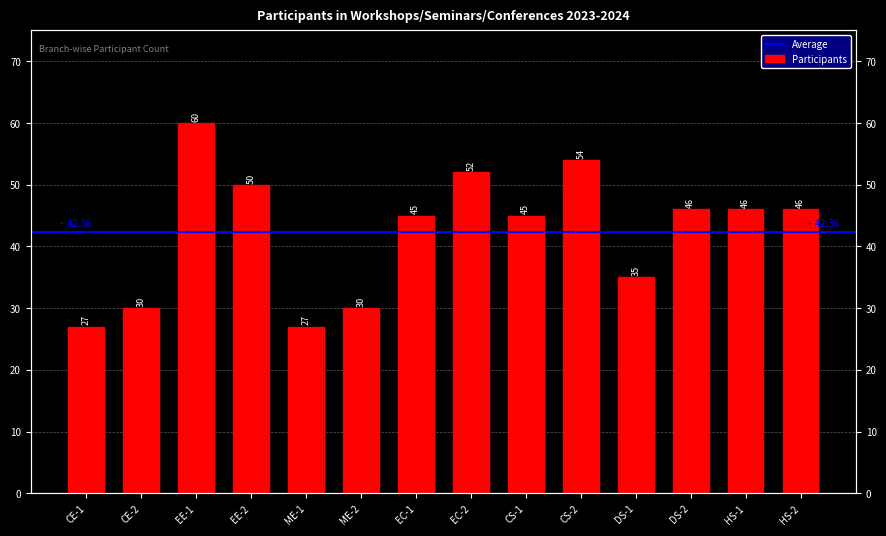

What is the sum of all values?

593